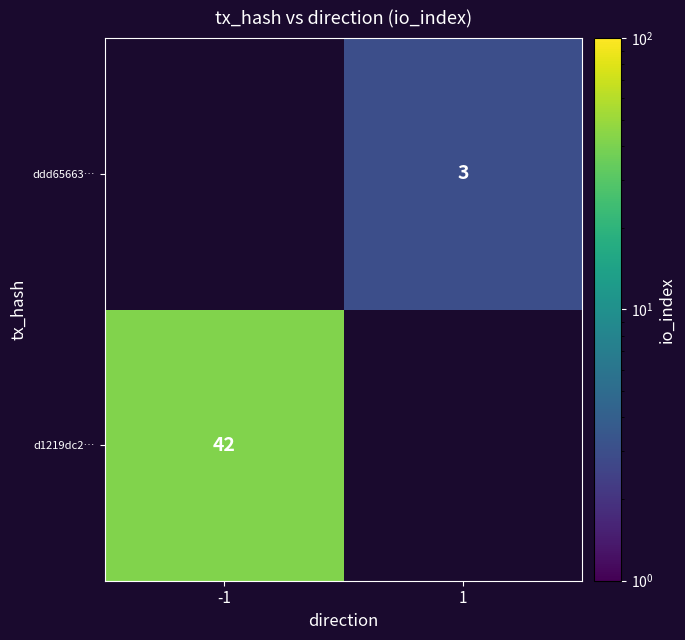

Which has a higher value, -1 or 1?

1